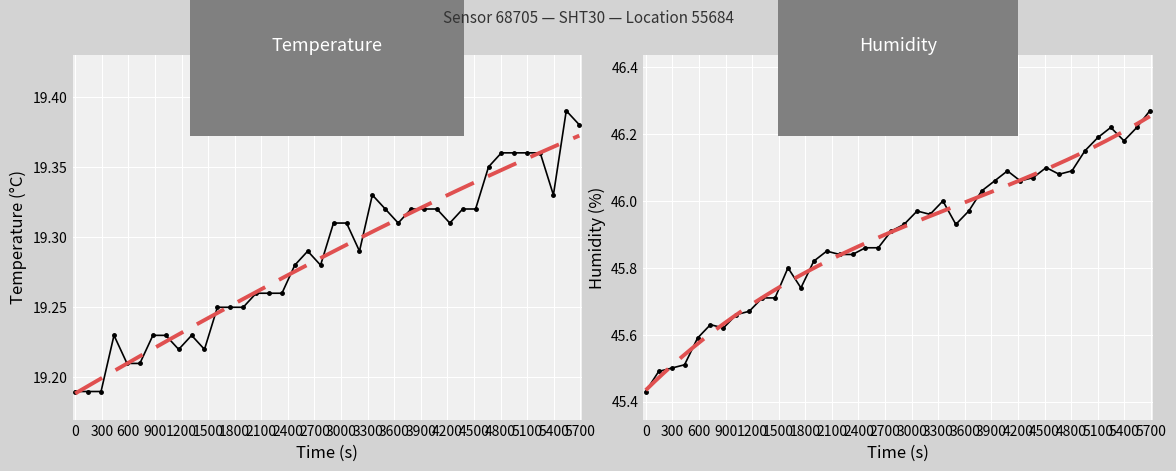

Count the temperature values in the range 19 to 20.

40